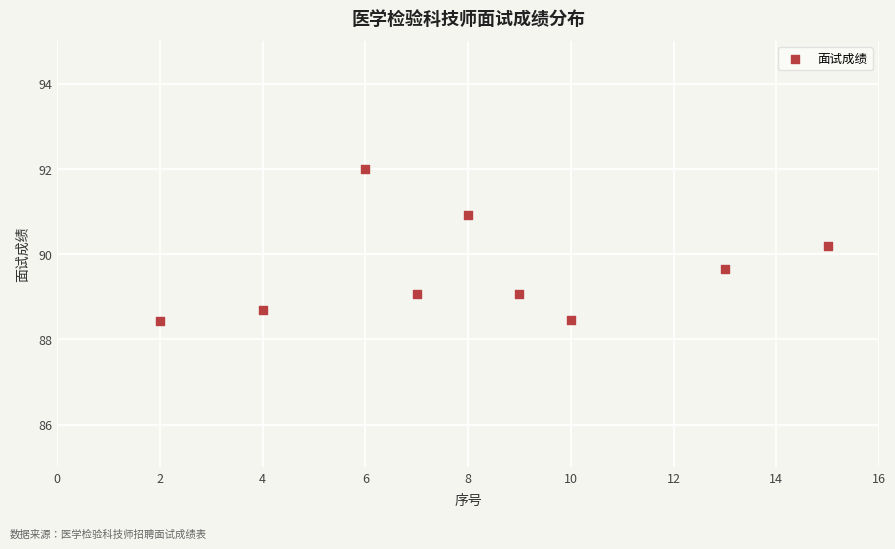

What is the range of Y values (max minus min)?

3.6